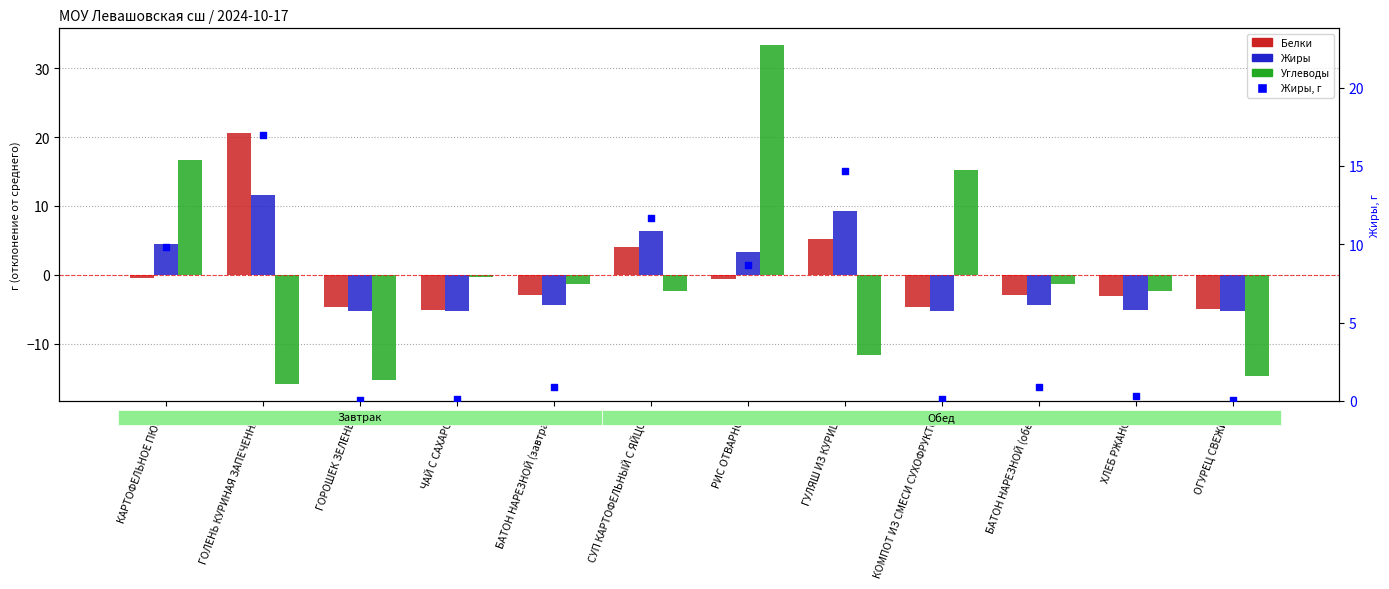

Which series has the largest total across all categories?

Жиры (г)